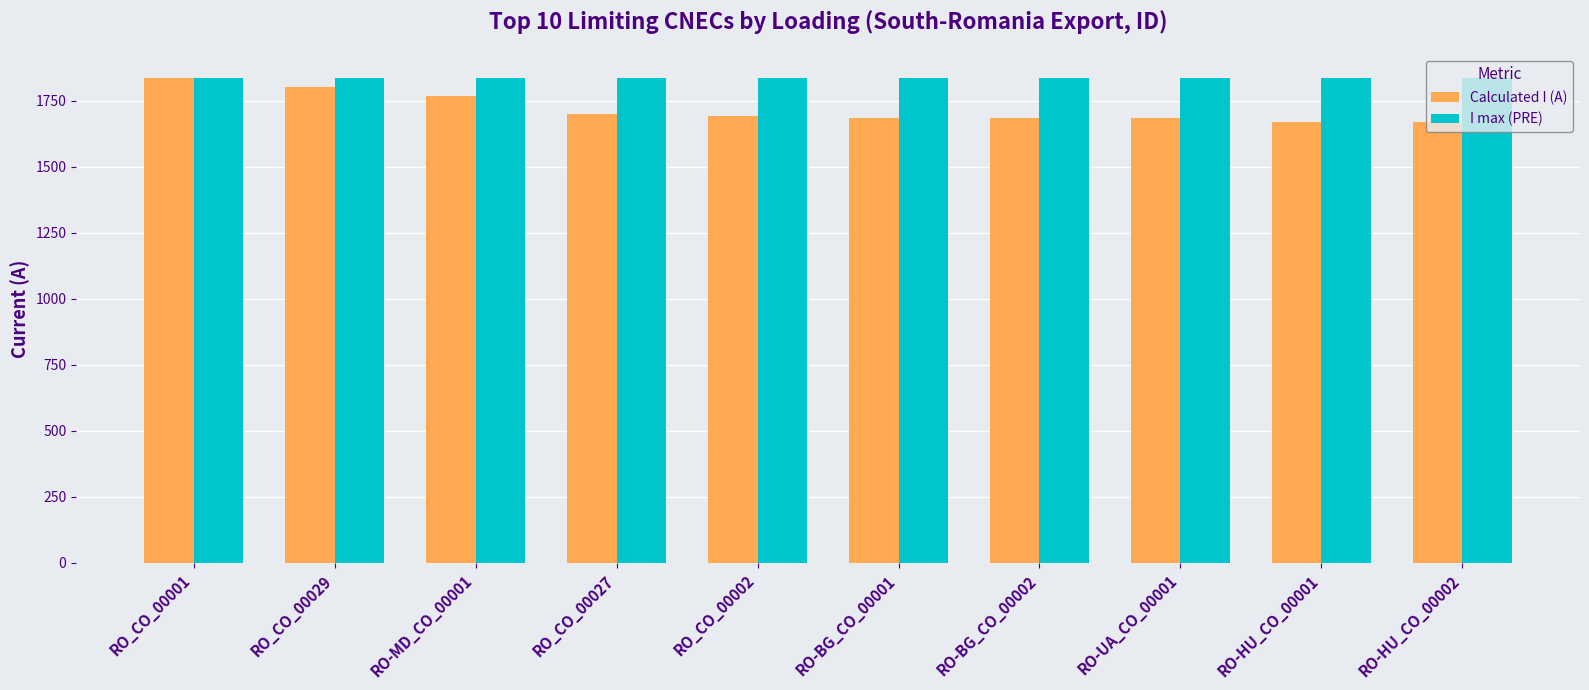

At which category is the sum across all series the highest?

RO_CO_00001